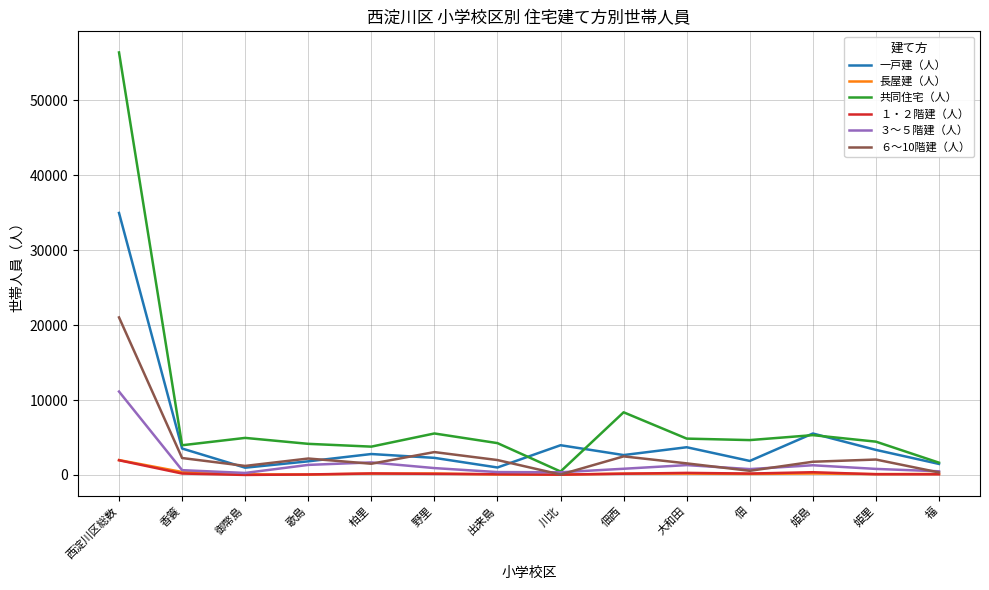

Which series changed the most between 御幣島 and 姫里?

一戸建（人）